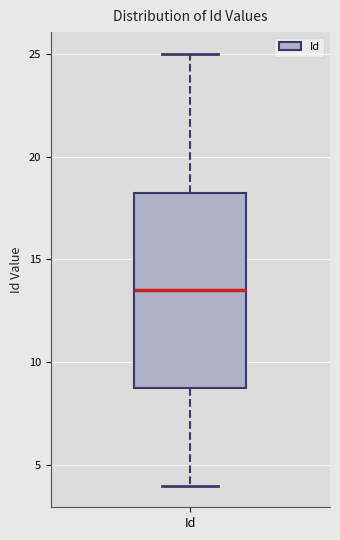

Where is the upper edge of the box for Id on the y-axis? The values are not printed on the chart, so give them approximately, as read against the axis.

18.5